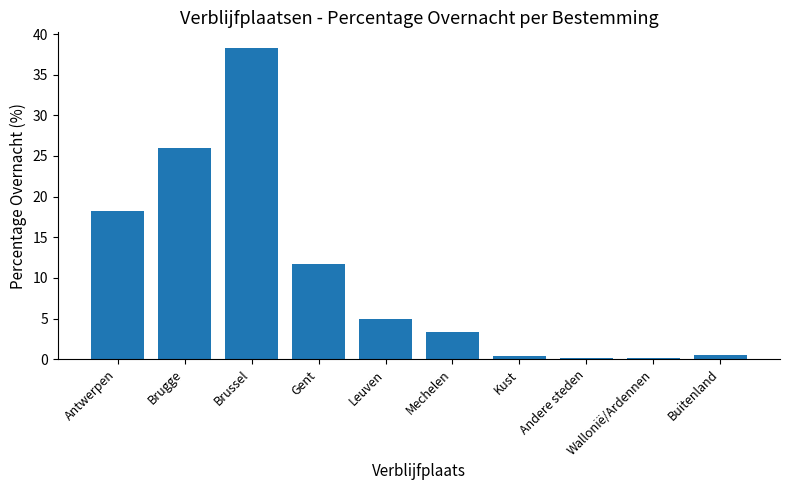

What is the maximum value shown in the chart?

38.3